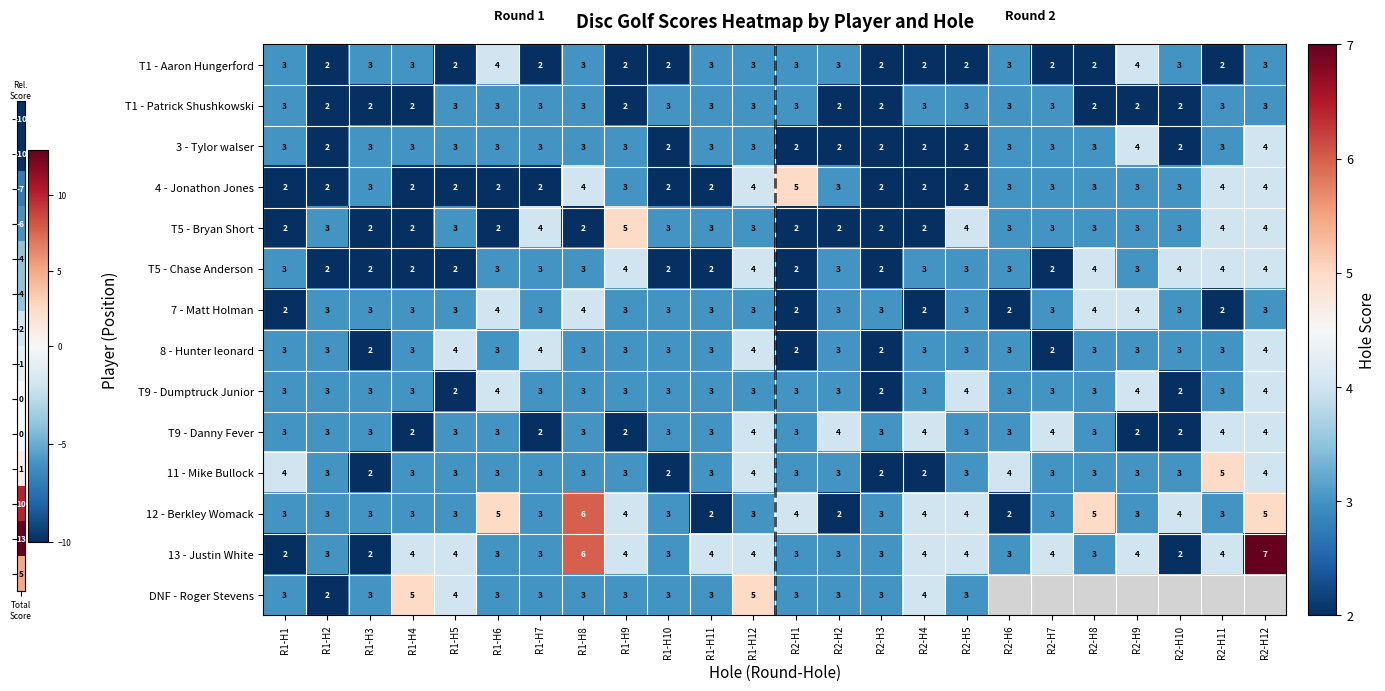

What is the total value across all series at R1-H7?

41